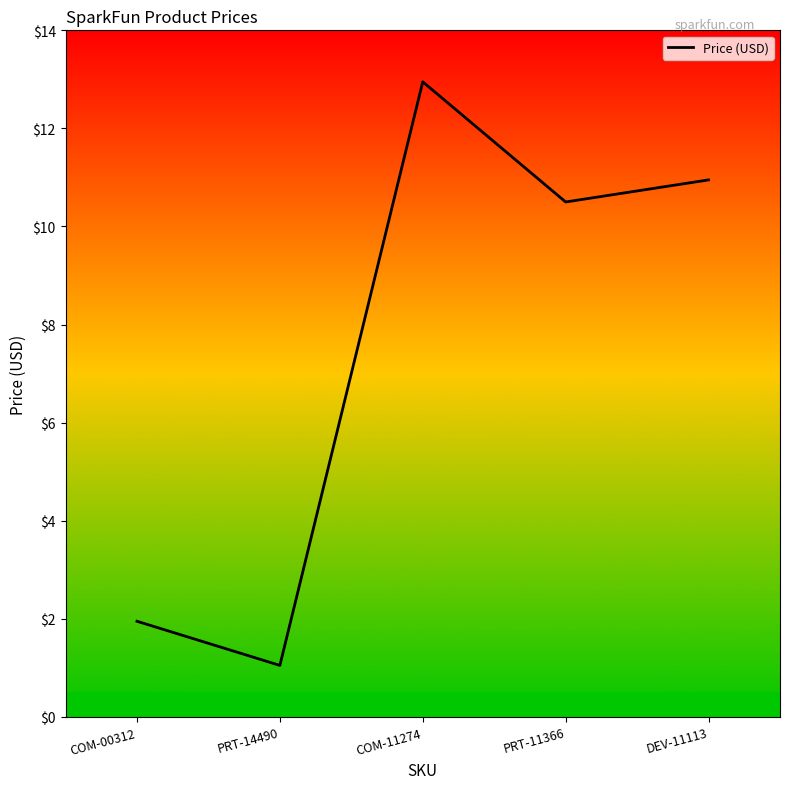

Which label corresponds to the largest value in the chart?

COM-11274